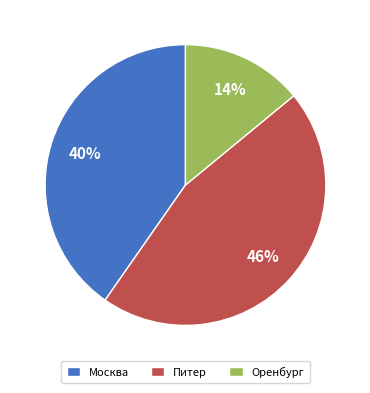

To the nearest percent, what is the average slice percentage?

33%